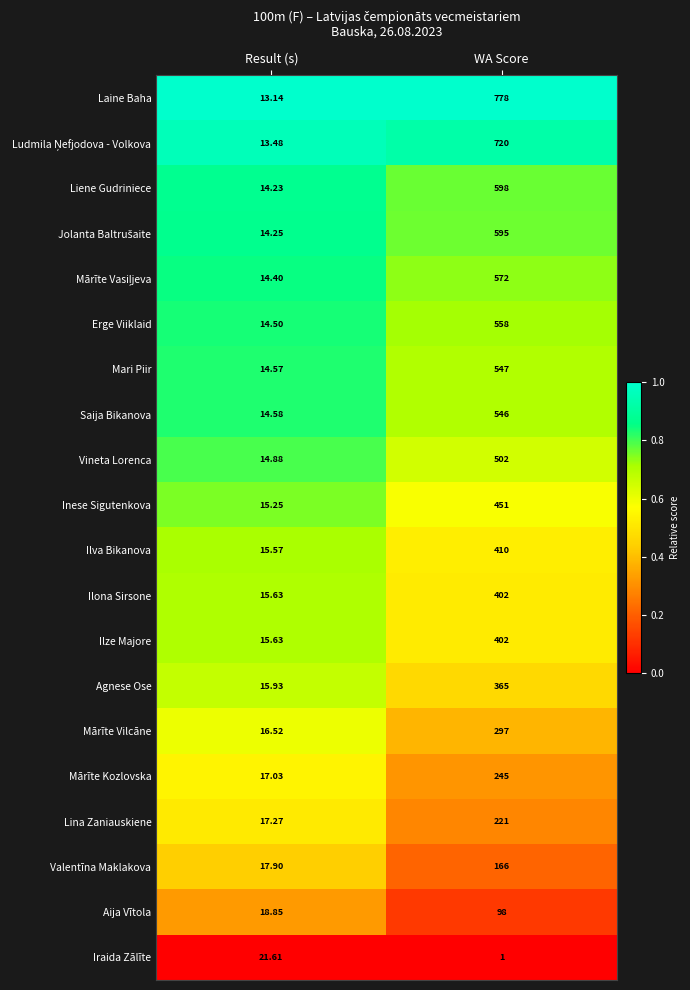

At which category is the sum across all series the highest?

WA Score